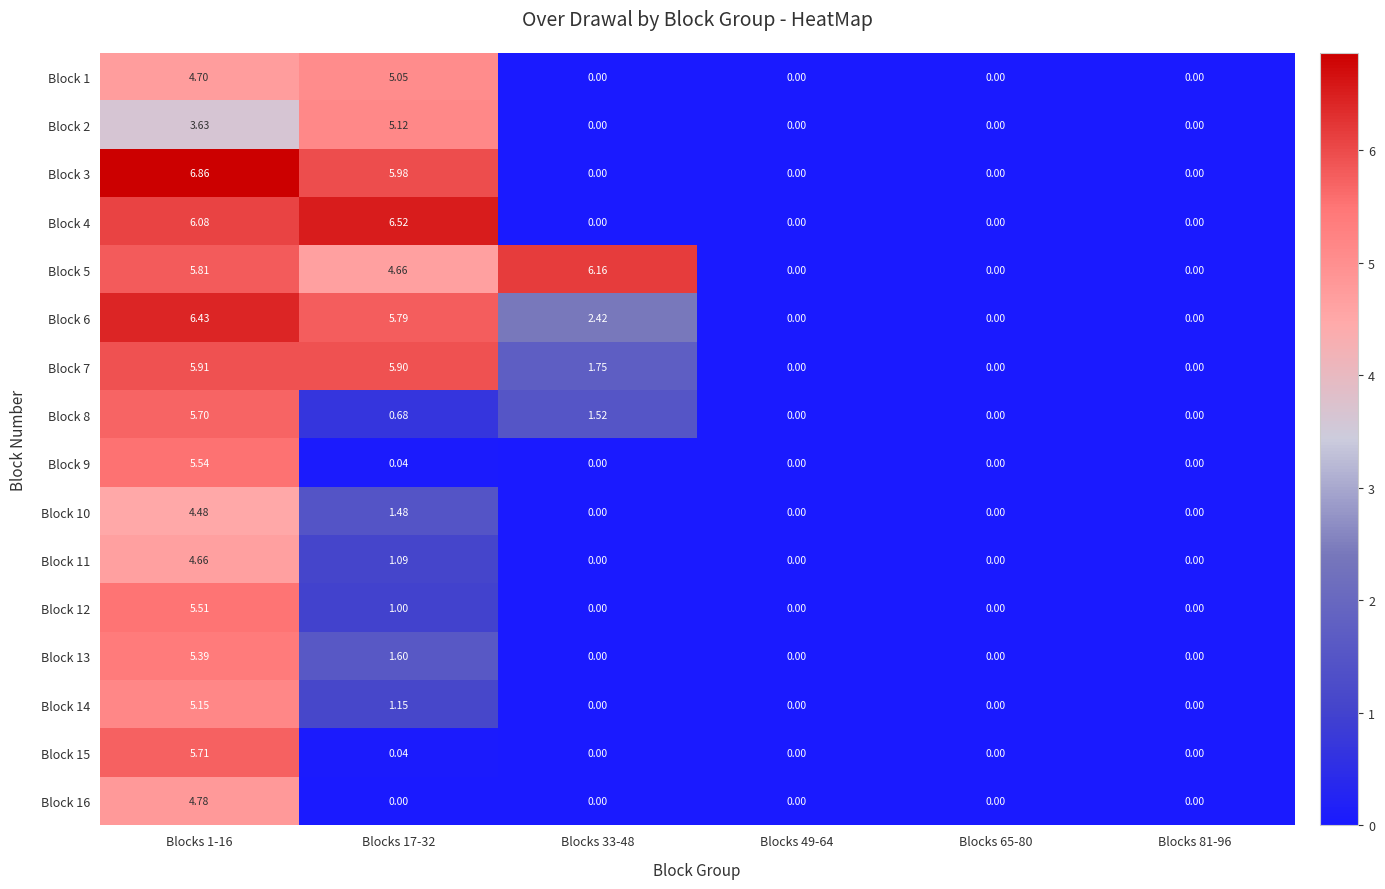

At which category is the sum across all series the highest?

Blocks 1-16